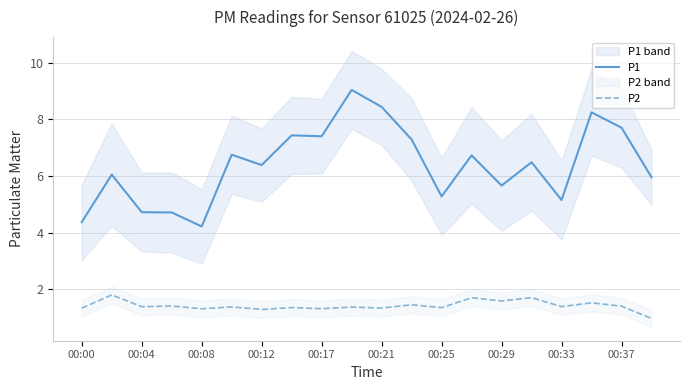

The P1 series shows 4.2 at 00:08. True or false?

True